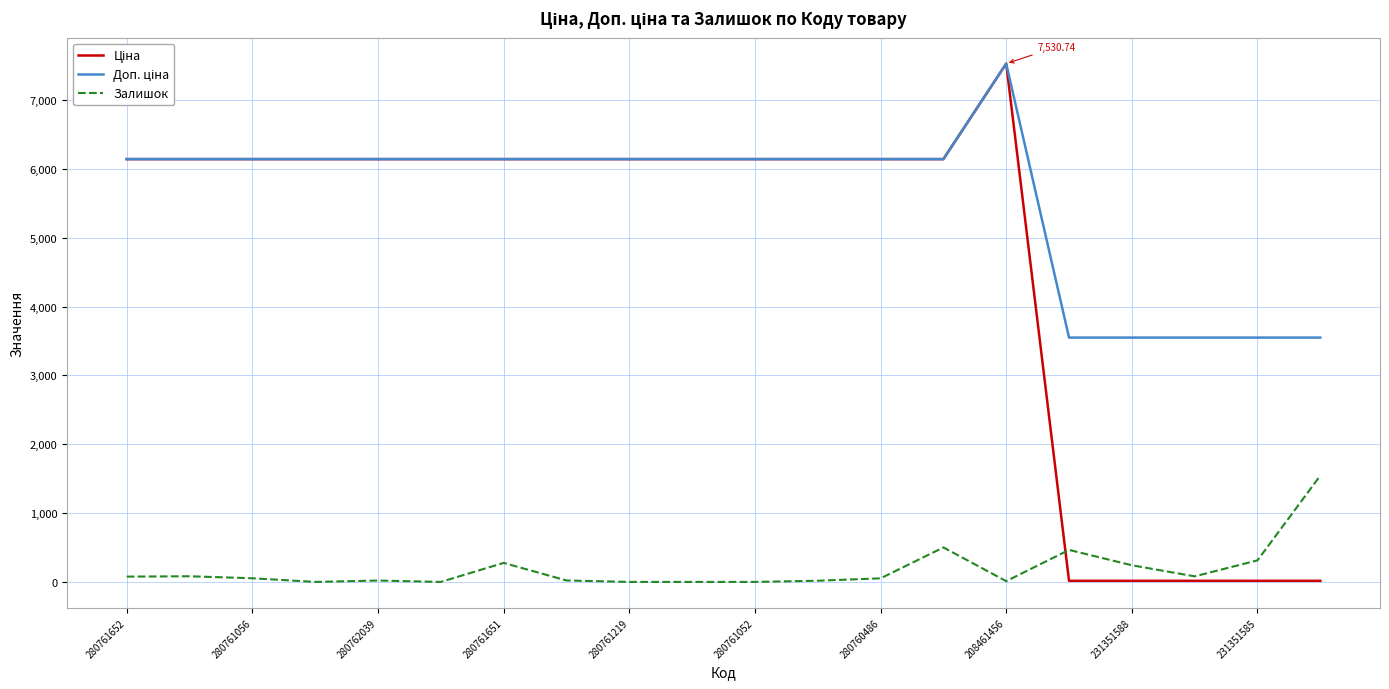

What is the difference between the maximum and minimum values in the Ціна series?

7515.0